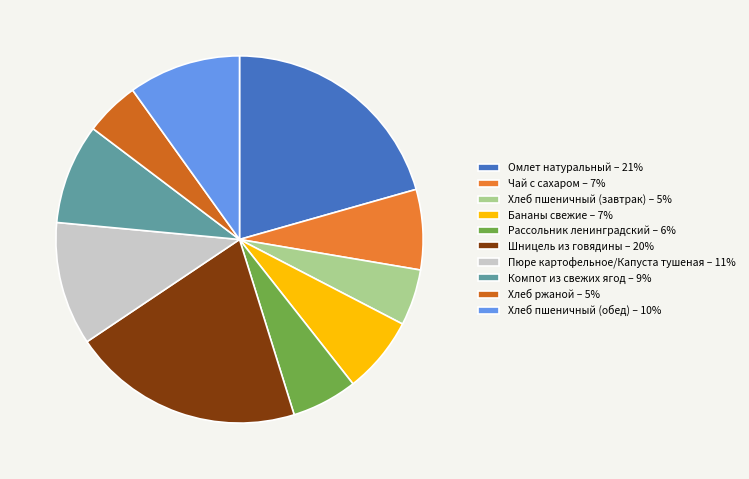

Is it true that Омлет натуральный is 16% of the pie?

False